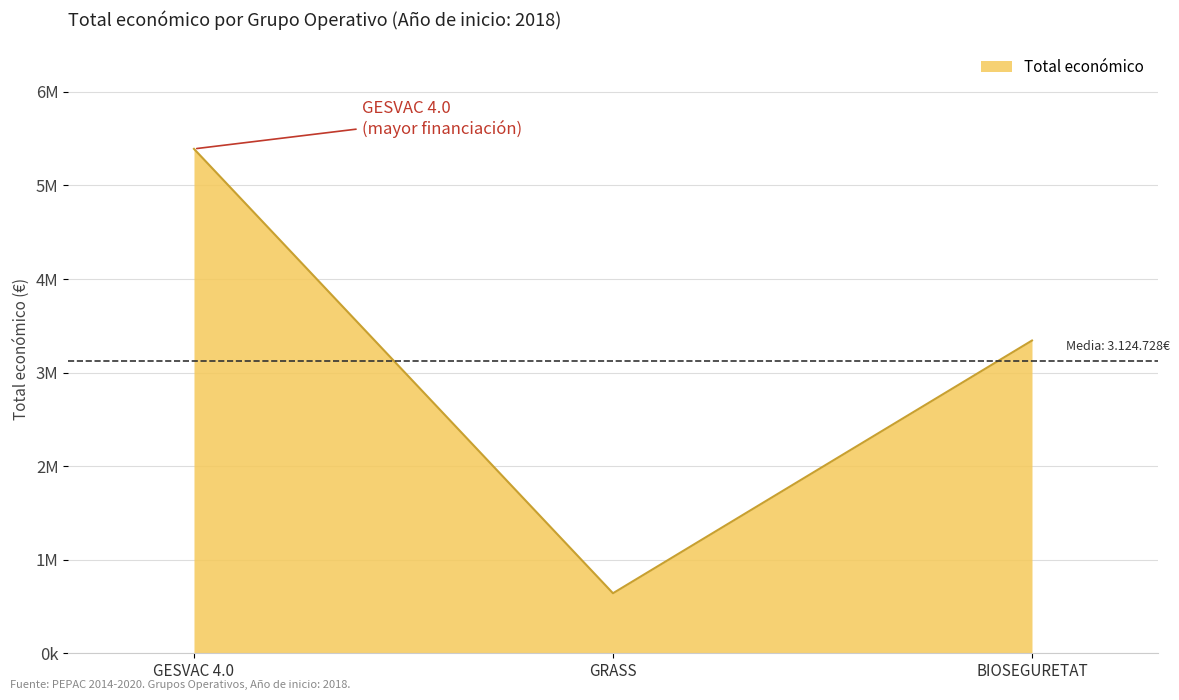

Does the chart display data point markers on the line(s)?

No